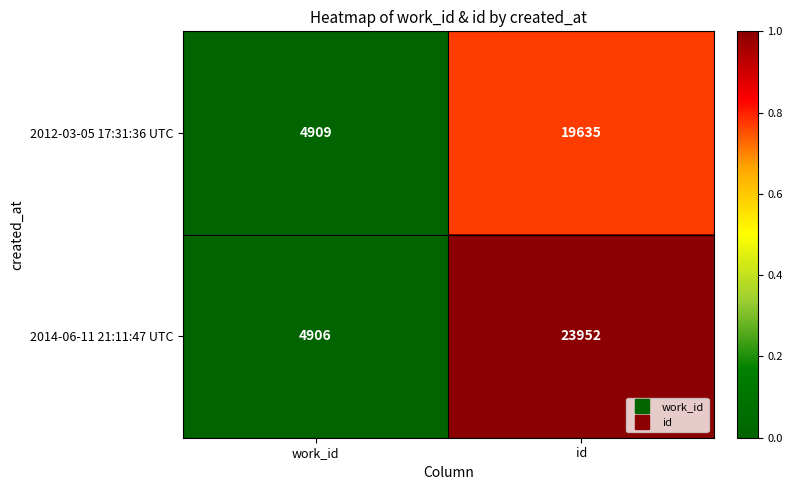

Which series has the widest spread of values?

2014-06-11 21:11:47 UTC